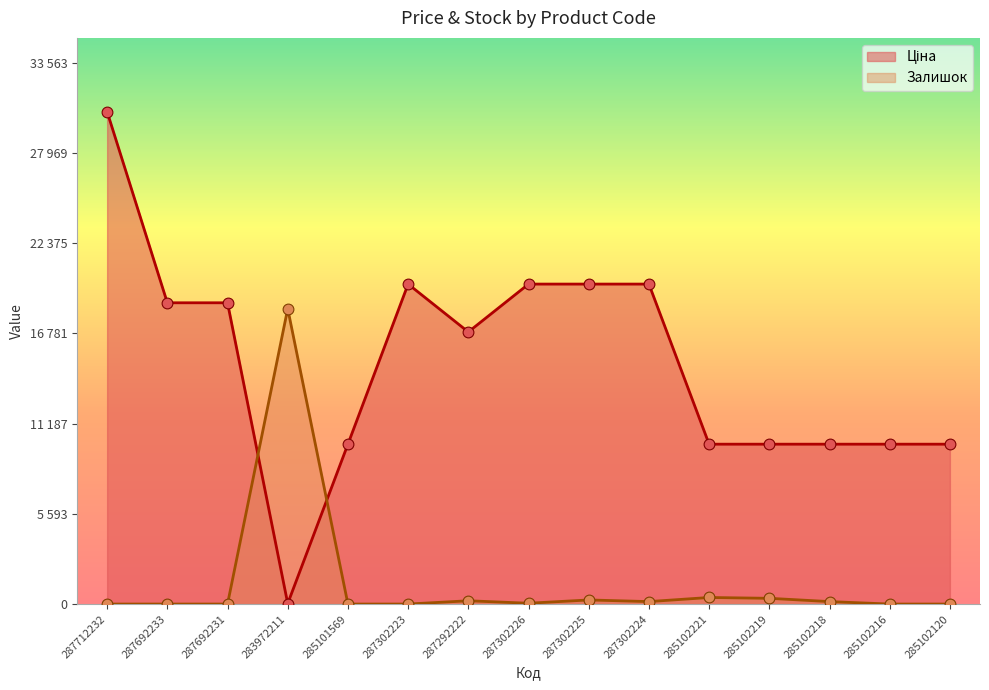

Which series reaches the maximum Y coordinate?

Ціна